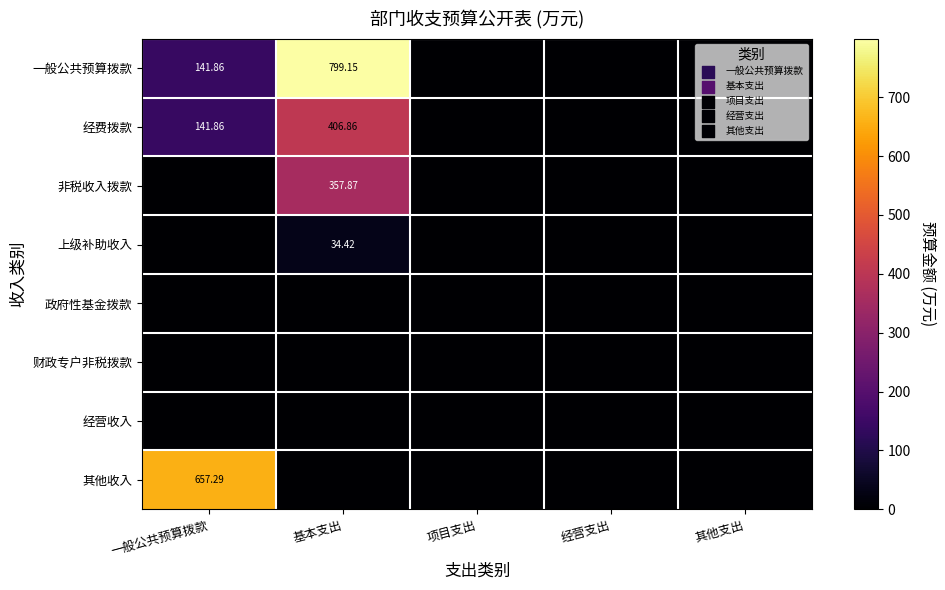

At which category is the sum across all series the highest?

基本支出